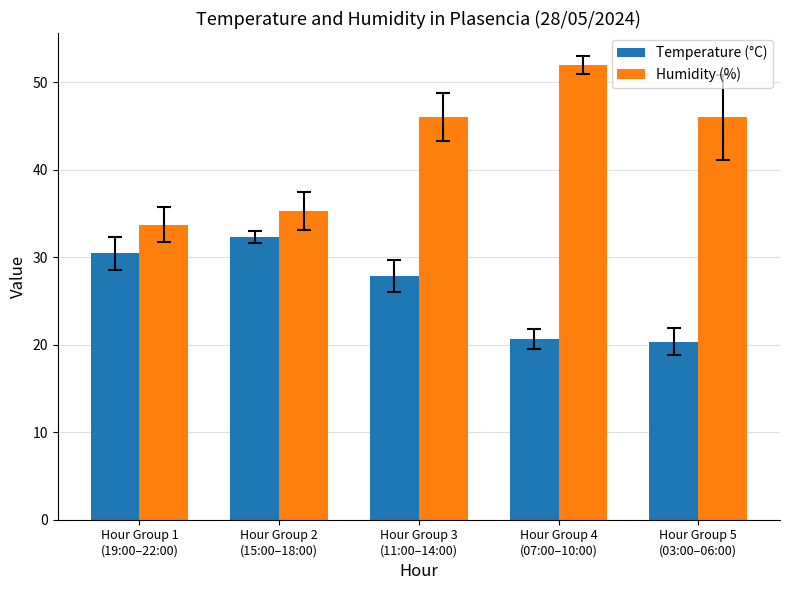

At which label does Humidity (%) reach its peak?

Hour Group 4
(07:00–10:00)